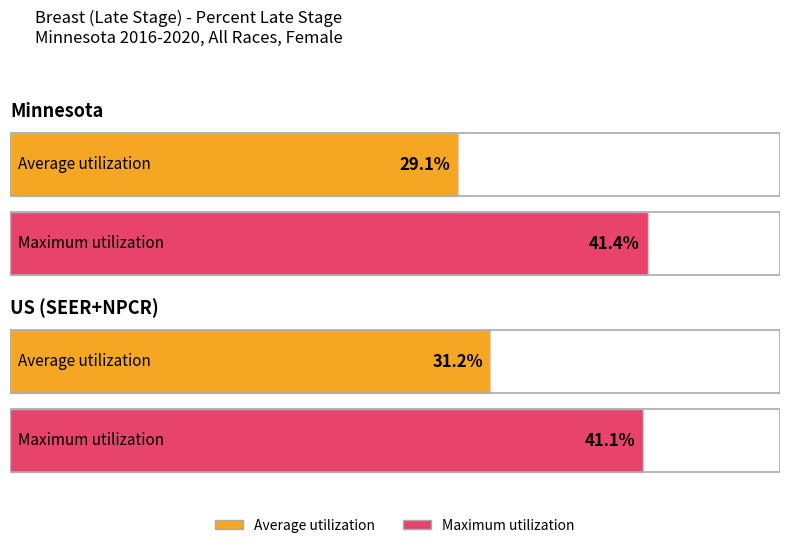

Reading right to left, extract all data points from this chart.

Average utilization: 31.2	29.1
Maximum utilization: 41.1	41.4